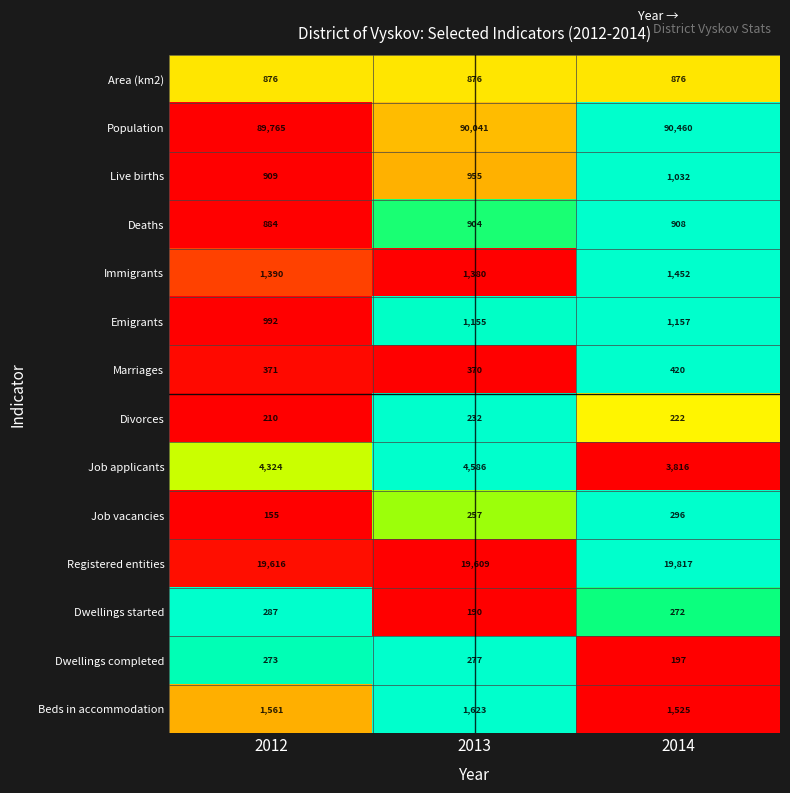

What is the greatest value displayed?

90460